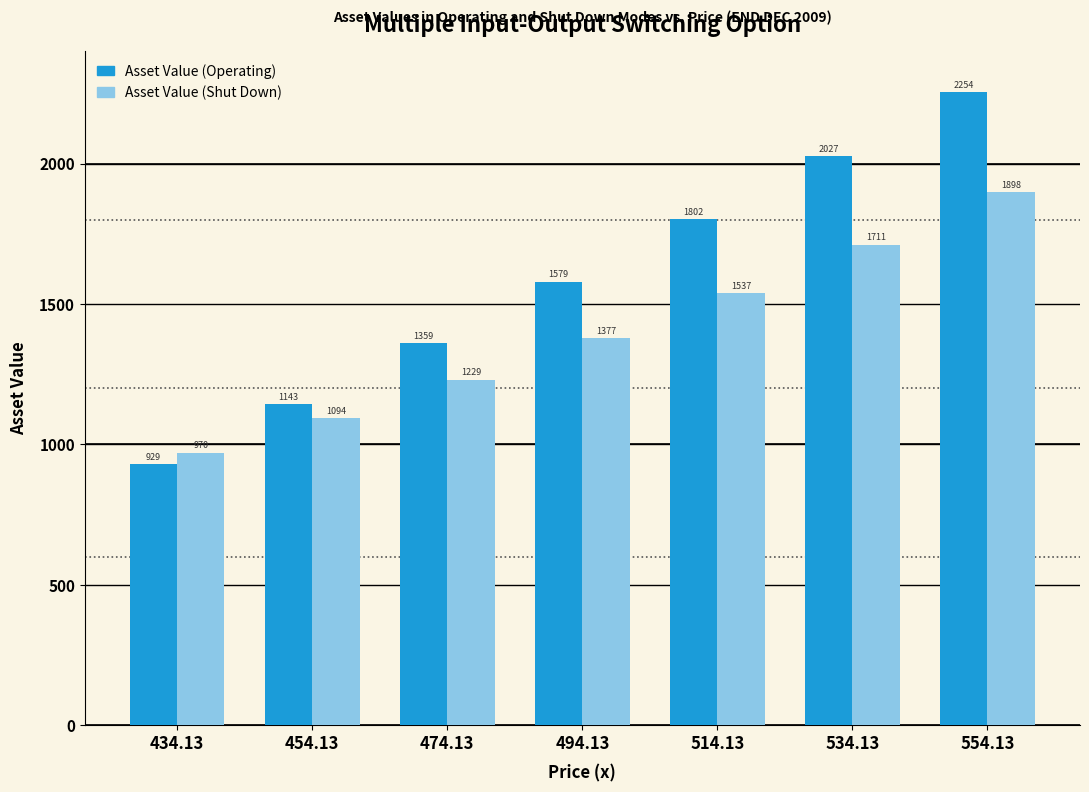

The value of Asset Value (Shut Down) at 554.13 is 1898.1. True or false?

True